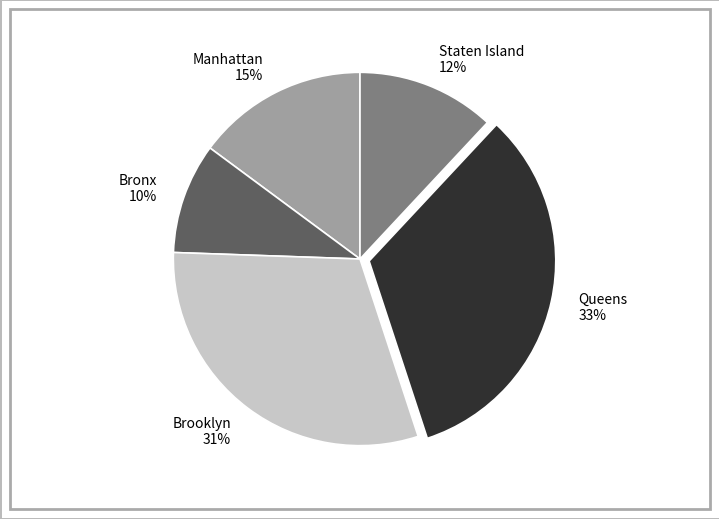

Count the number of slices in the pie.

5